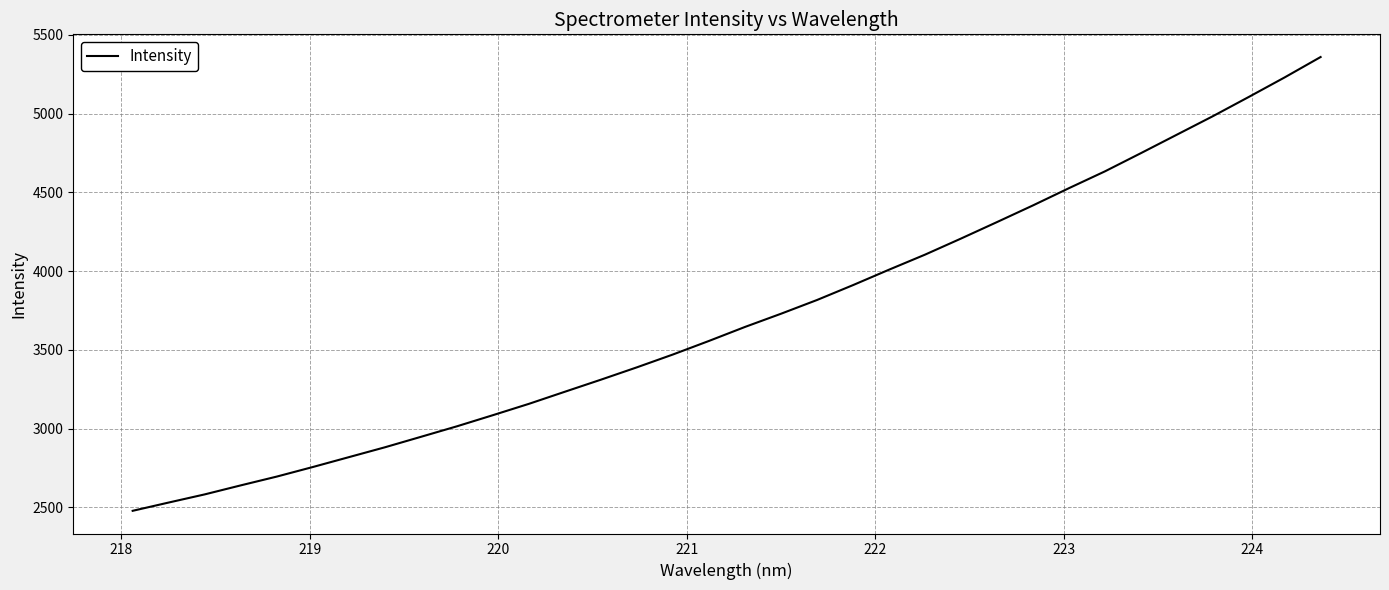

What is the difference between the maximum and second lowest values?

2830.2